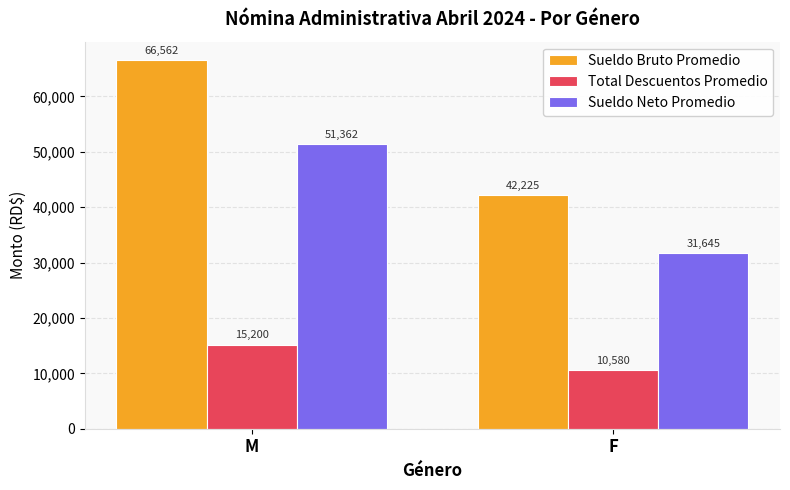

What is the sum of the Sueldo Neto Promedio values at M and F?

83006.9